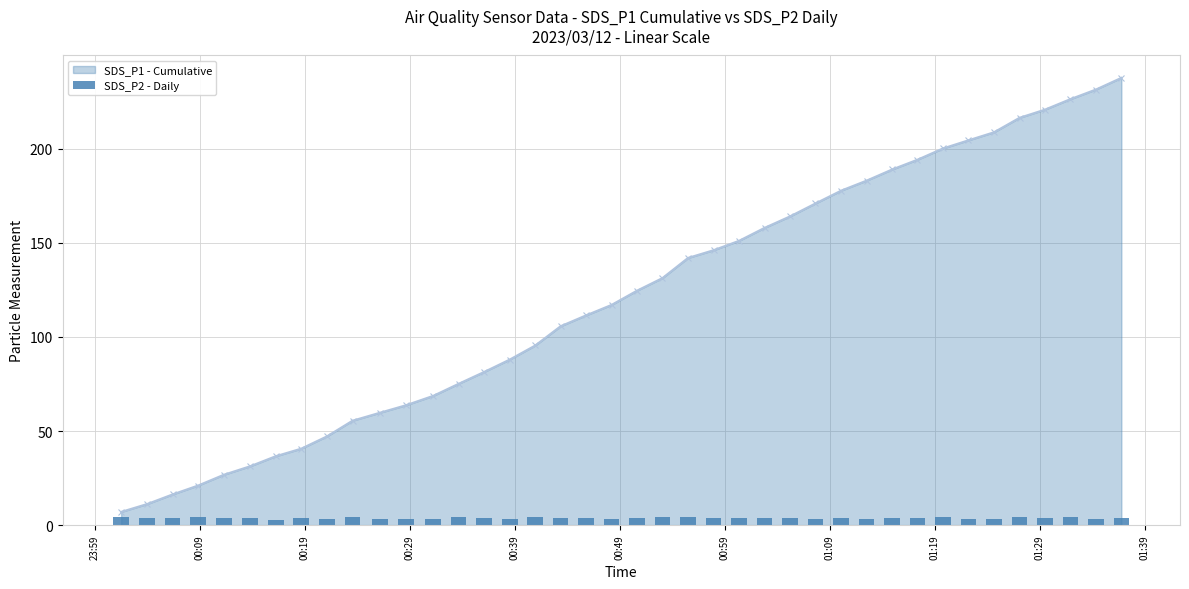

What is the highest value of the SDS_P1 - Cumulative series?

237.7